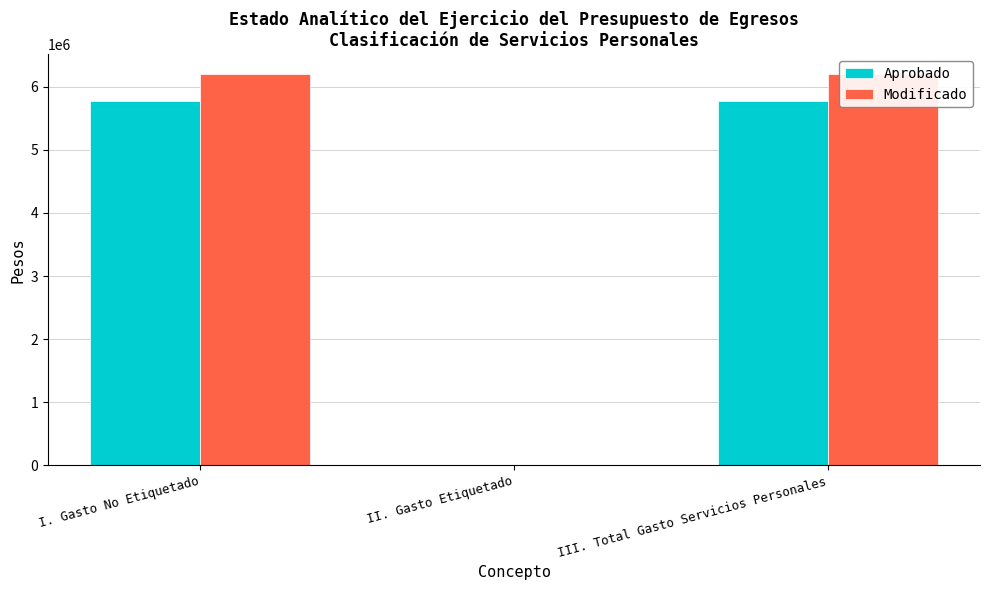

Between II. Gasto Etiquetado and III. Total Gasto Servicios Personales, which series saw the biggest shift?

Modificado